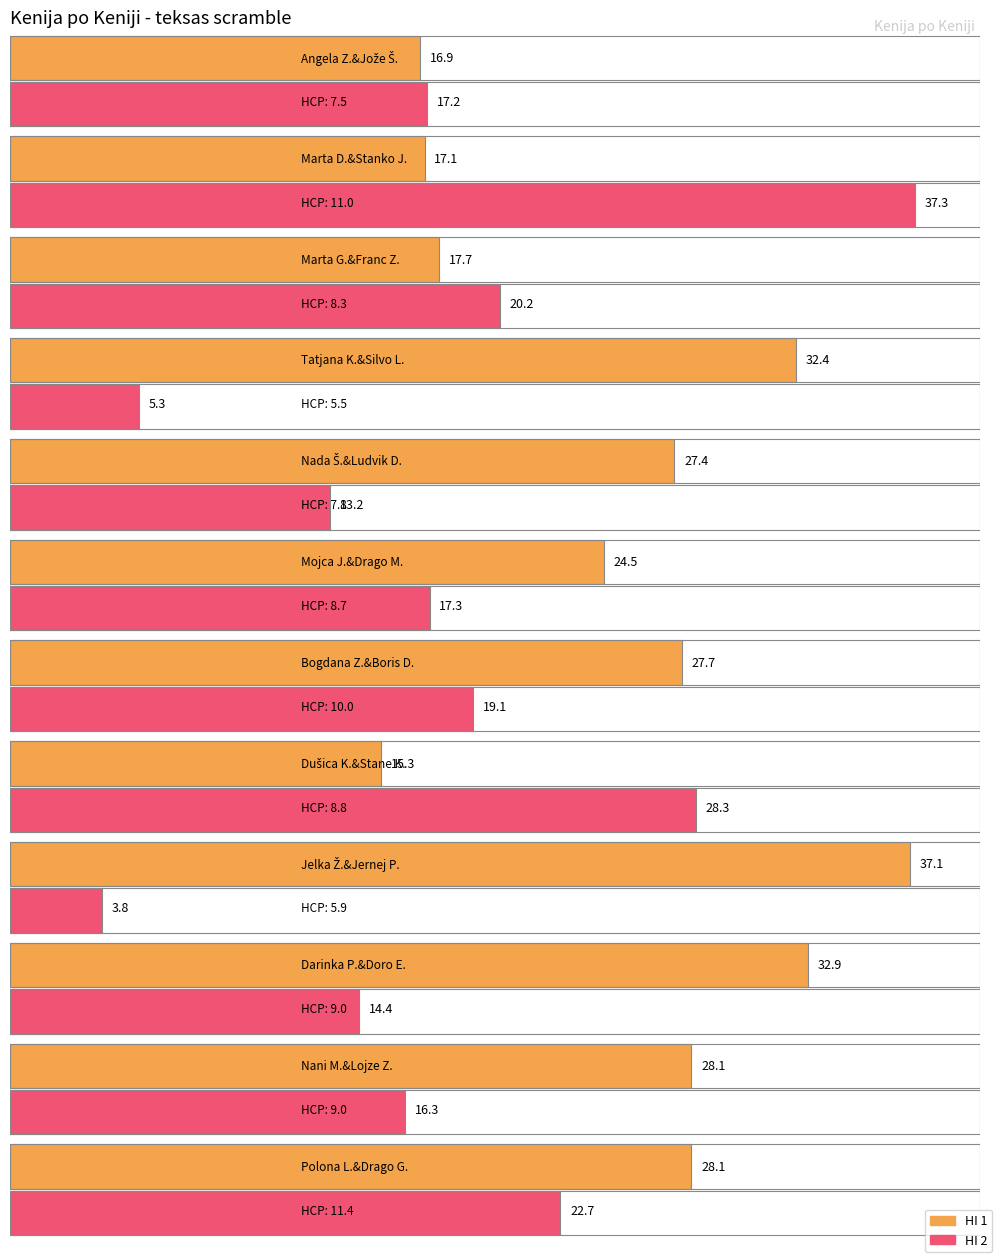

Which category has the lowest value across all series?

Jelka Žekar&Jernej Pavlič